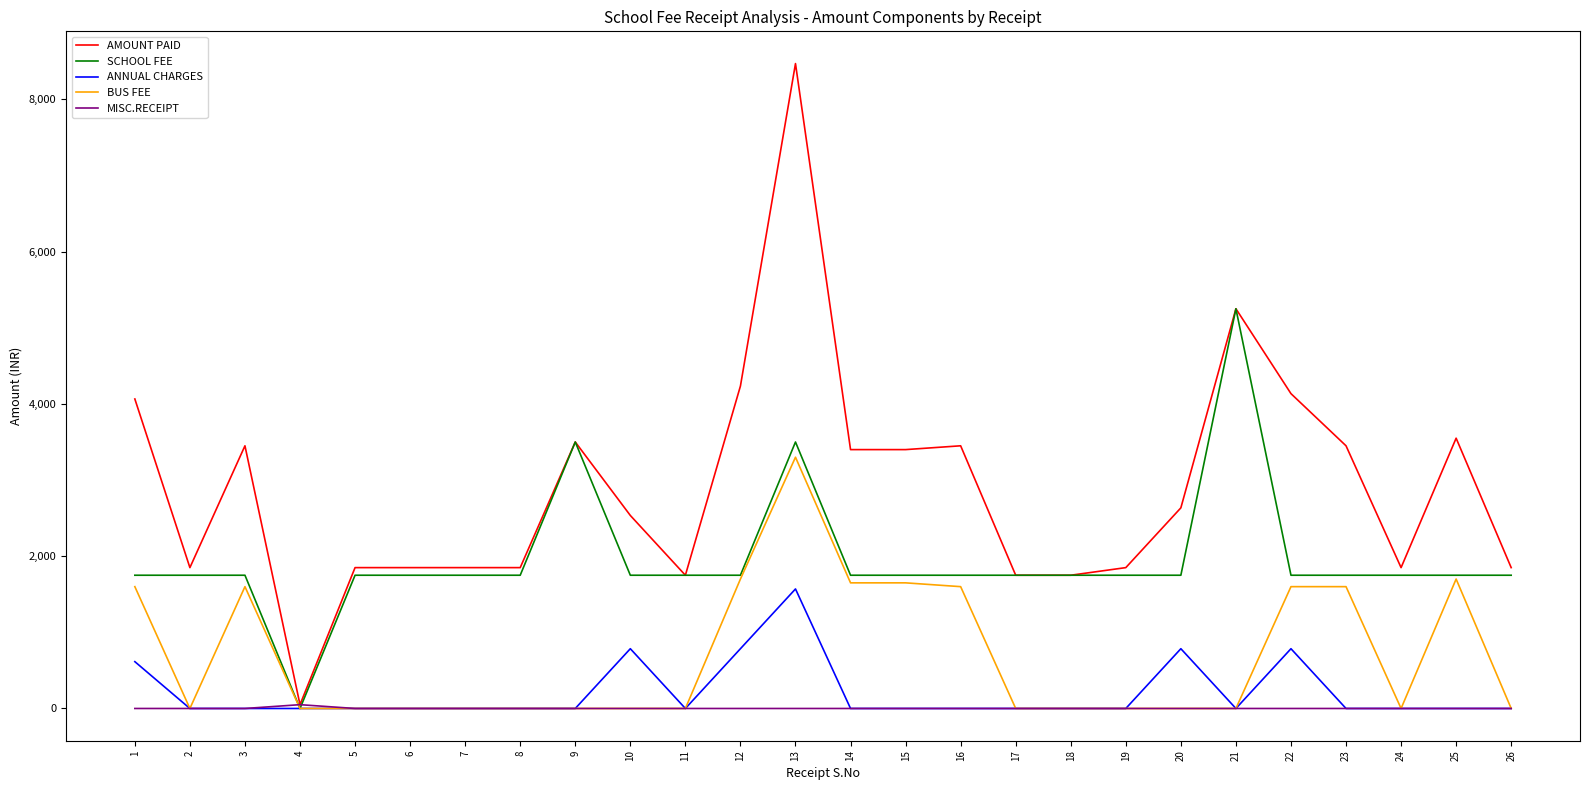

Between 11 and 25, which series saw the biggest shift?

AMOUNT PAID